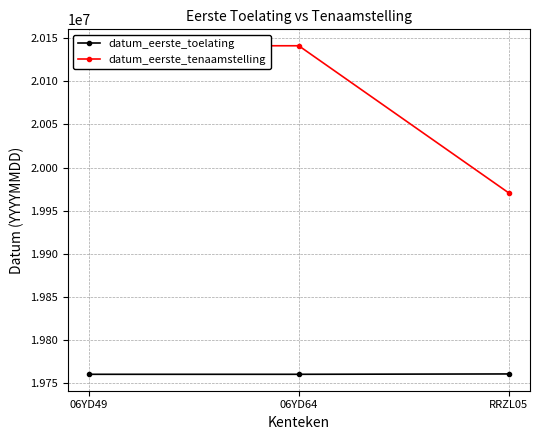

How many lines are shown in the chart?

2